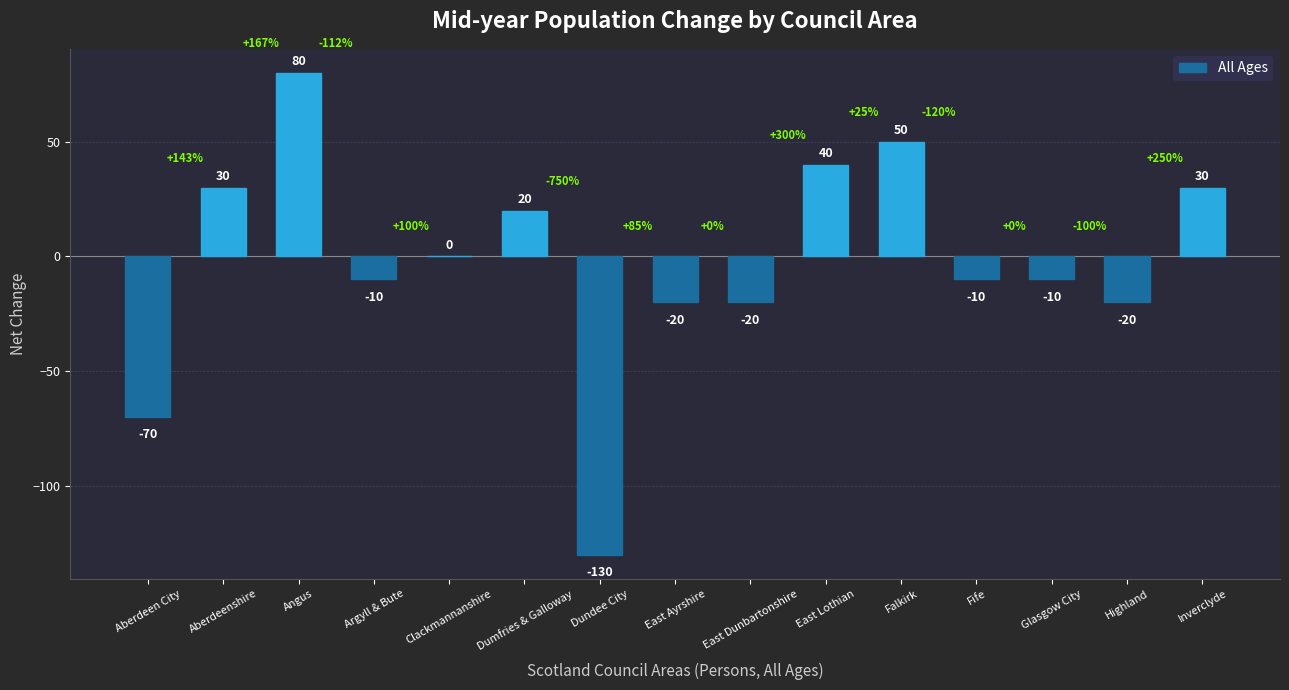

The value at Aberdeen City is -119. True or false?

False